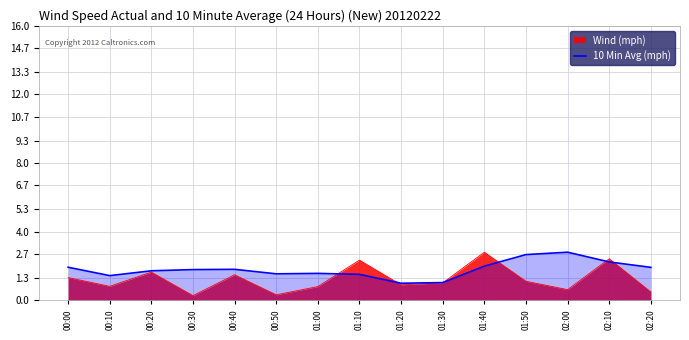

What position from the right is 00:30?

12